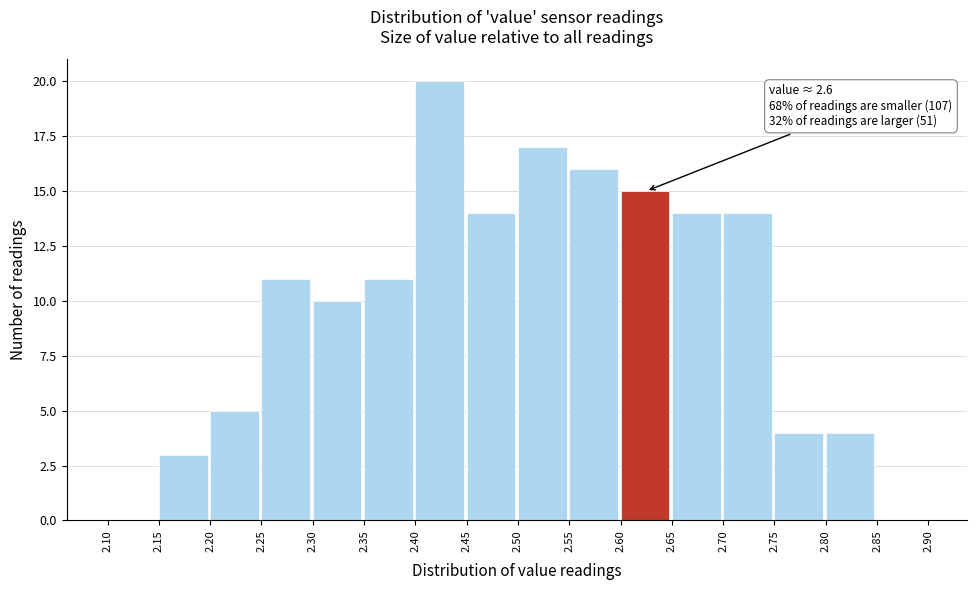

Which range on the x-axis has the tallest bar?

2.40 to 2.45